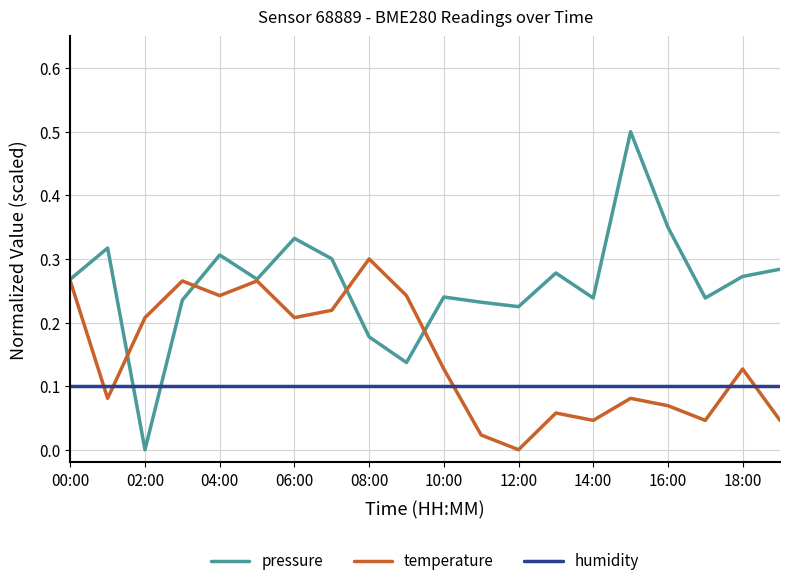

What is the difference between the maximum and minimum values in the pressure series?

0.5